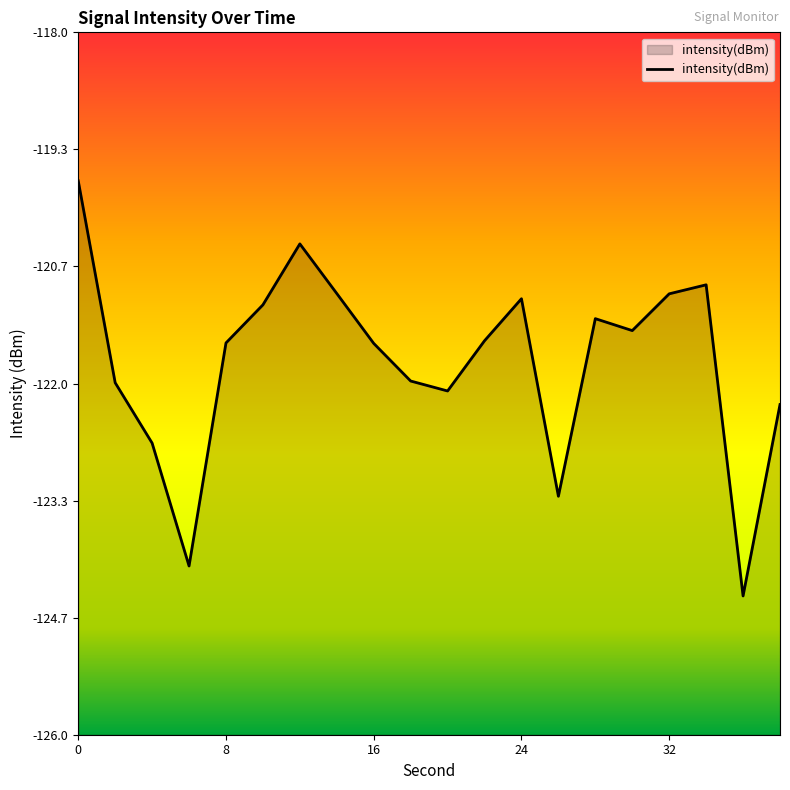

Reading right to left, list all the values displayed in this chart.

-122.2	-124.4	-120.9	-121.0	-121.4	-121.3	-123.3	-121.0	-121.5	-122.1	-122.0	-121.5	-121.0	-120.4	-121.1	-121.5	-124.1	-122.7	-122.0	-119.7